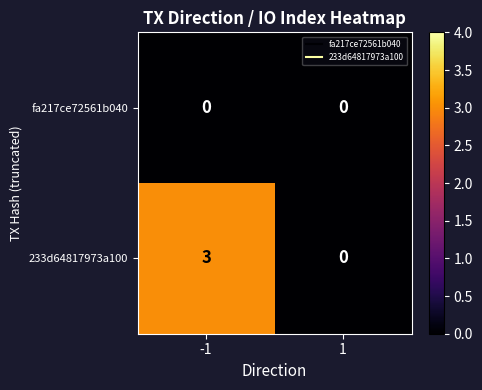

What is the difference between the maximum and minimum values in the 233d64817973a100 series?

3